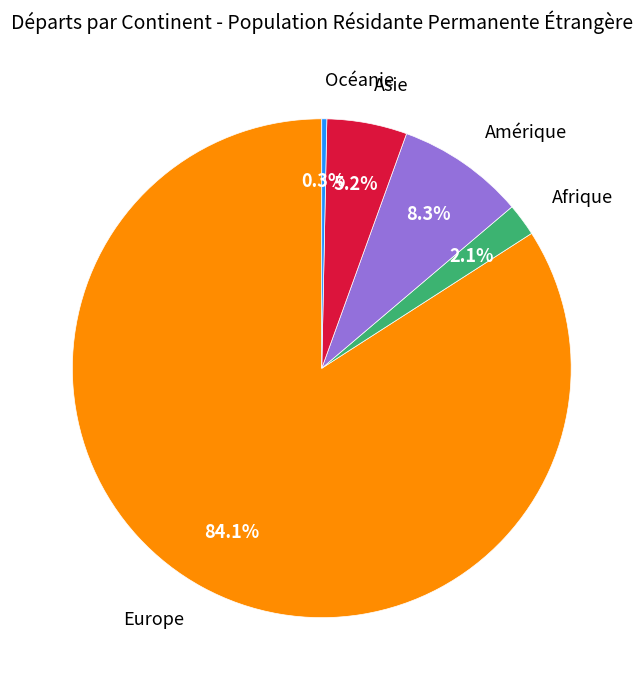

To the nearest percent, what portion does Afrique represent?

2%